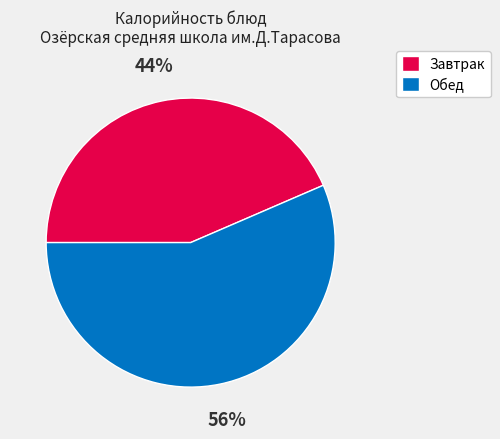

The Обед slice represents 47% of the pie. True or false?

False